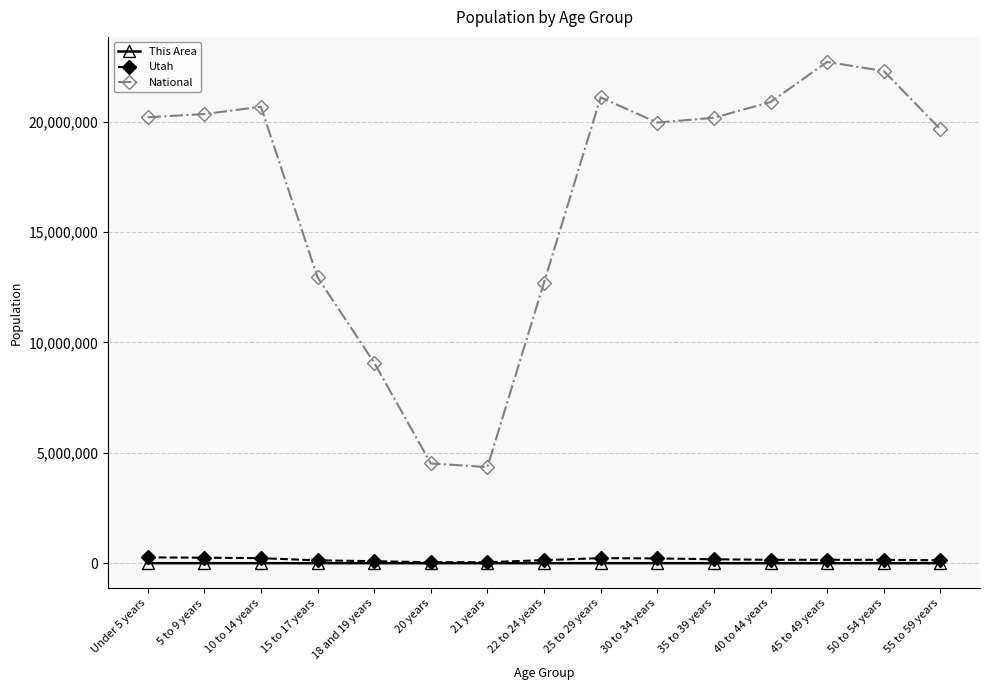

How many categories are shown in the chart?

15